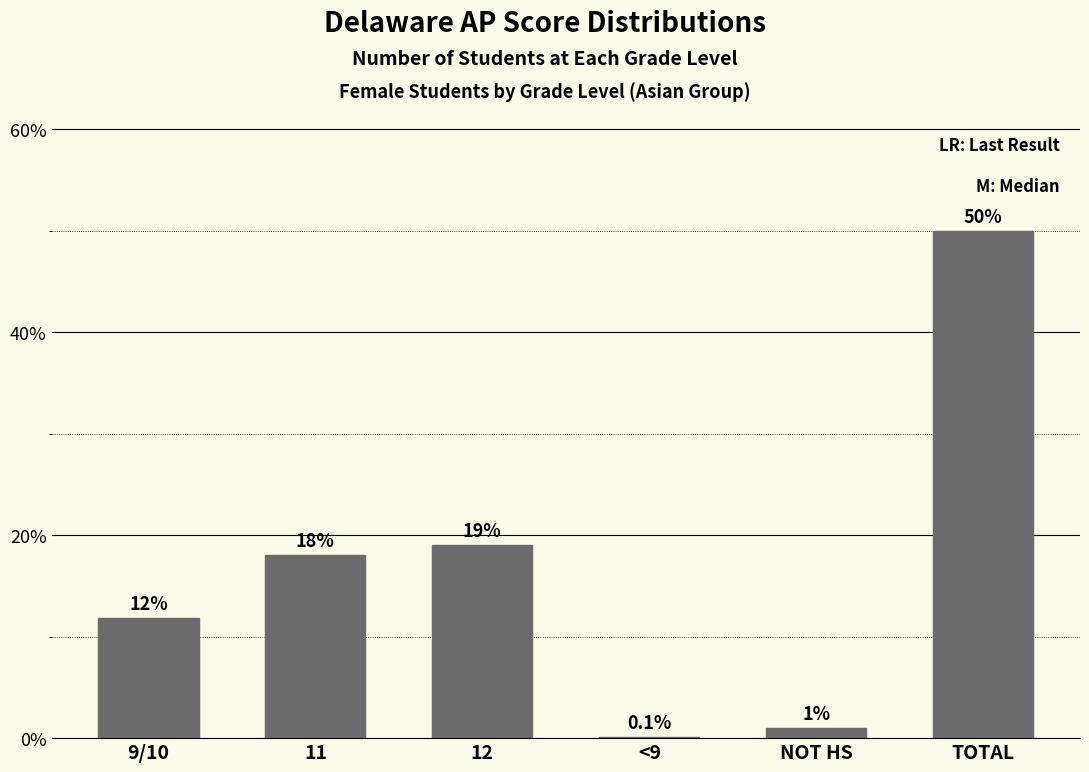

Reading left to right, what are all the values shown in this chart?

9/10=11.8	11=18.0	12=19.0	<9=0.1	NOT HS=1.0	TOTAL=50.0